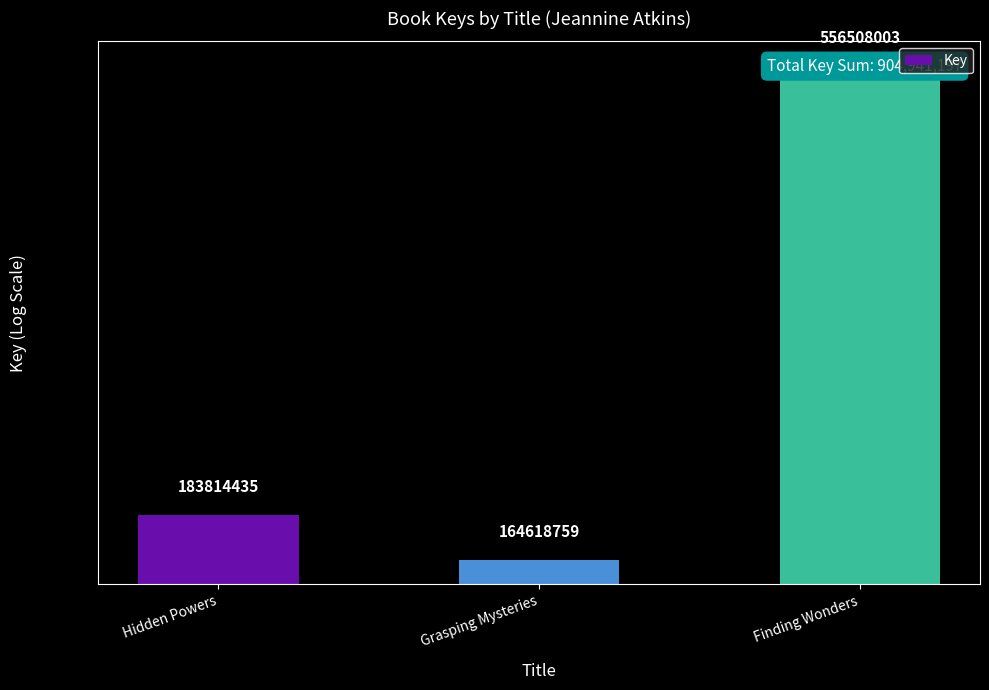

What is the label of the 1st bar from the right?

Finding Wonders